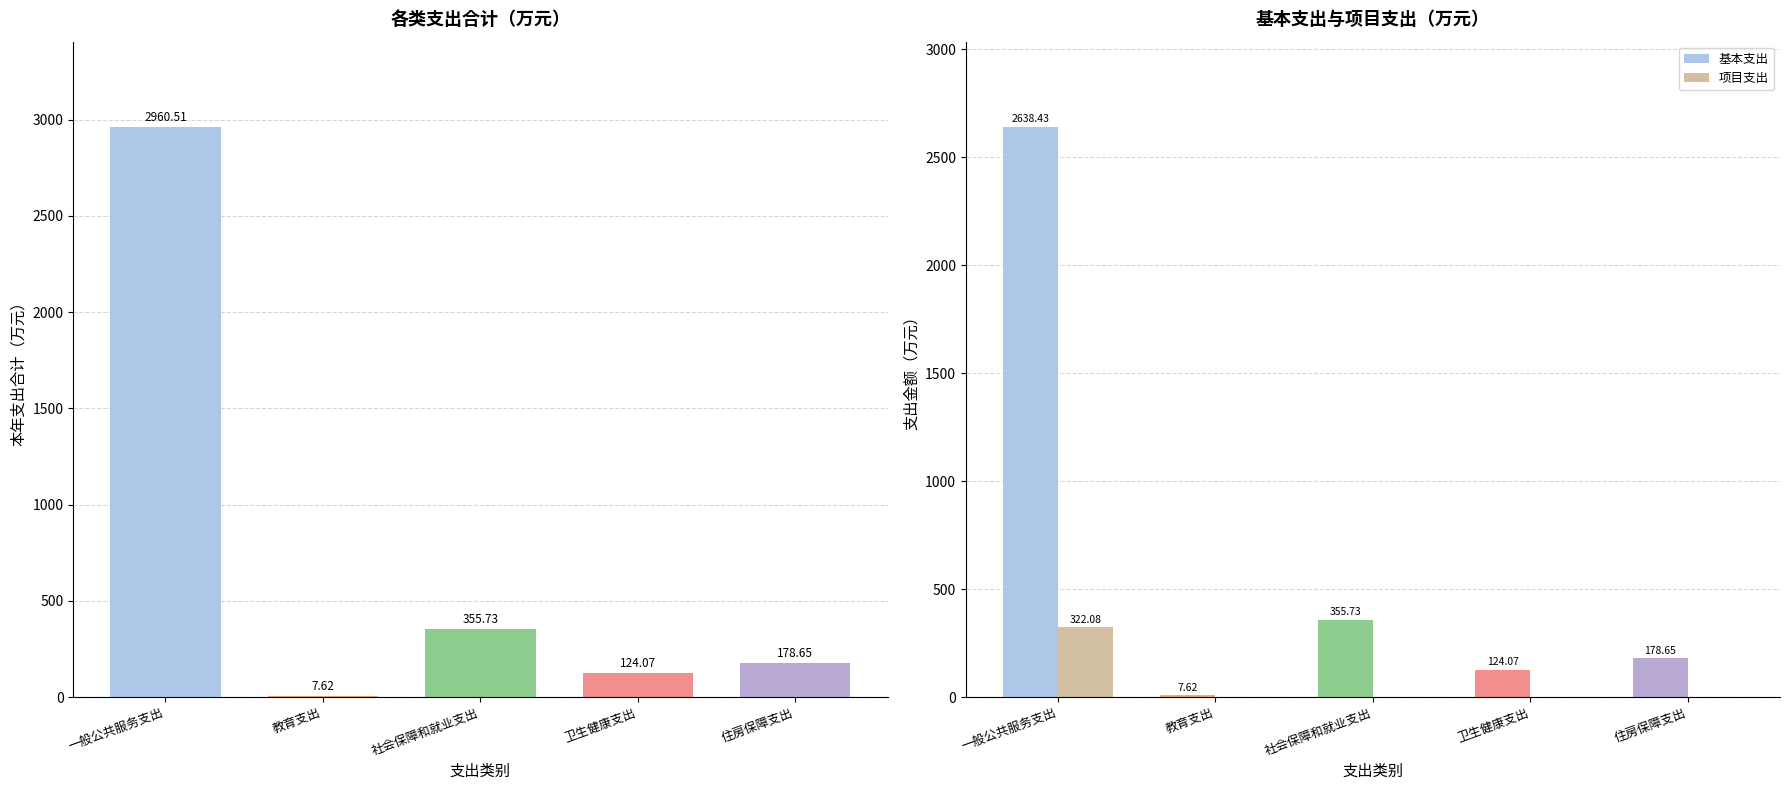

Which series has the largest total across all categories?

本年支出合计